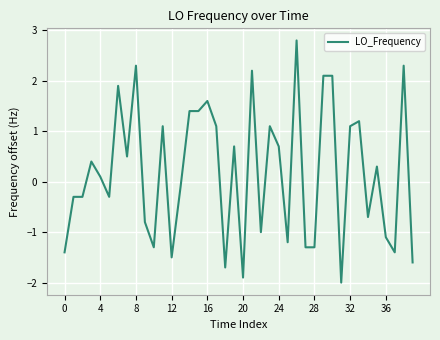

What is the minimum value shown in the chart?

-2.0